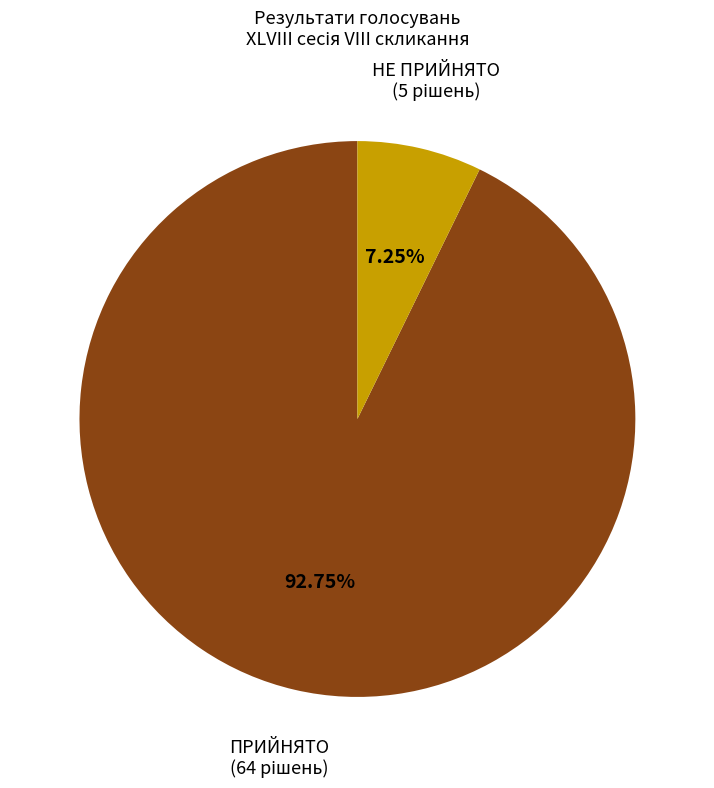

Is there any slice that represents more than half of the pie?

Yes